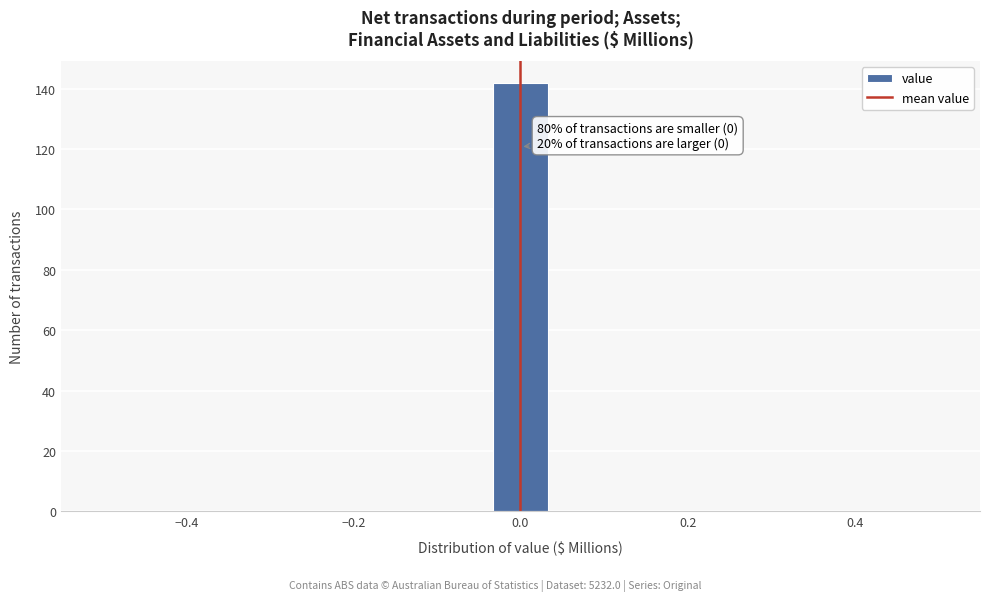

Read against the x-axis, roughly where is the centre of the tallest bar?

0.00